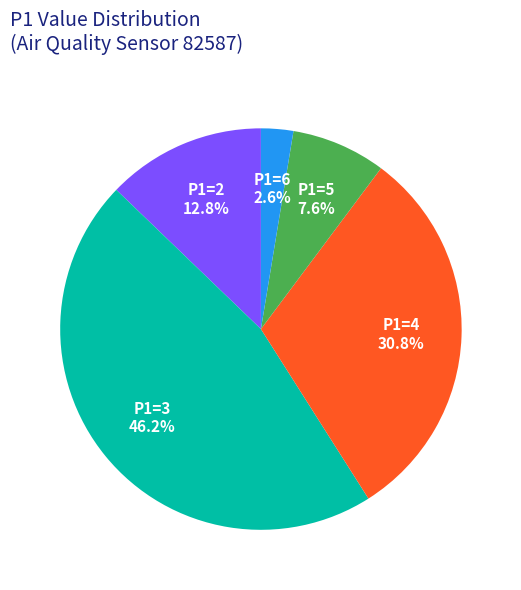

What percentage is NOT represented by P1=4?

69.2%